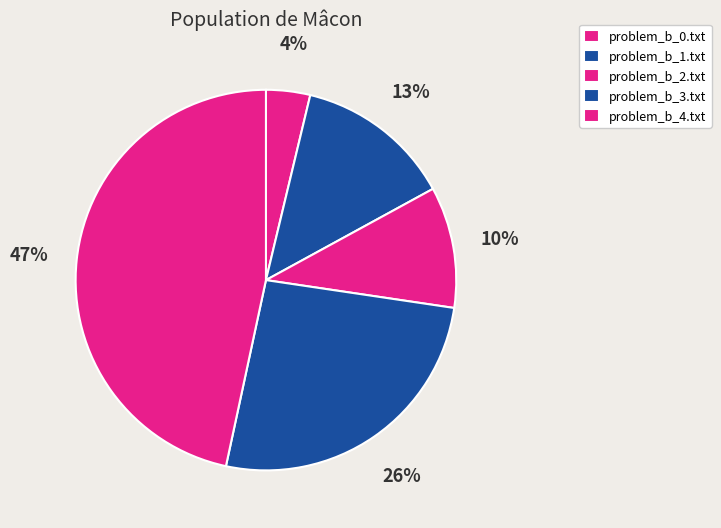

Count the number of slices in the pie.

5